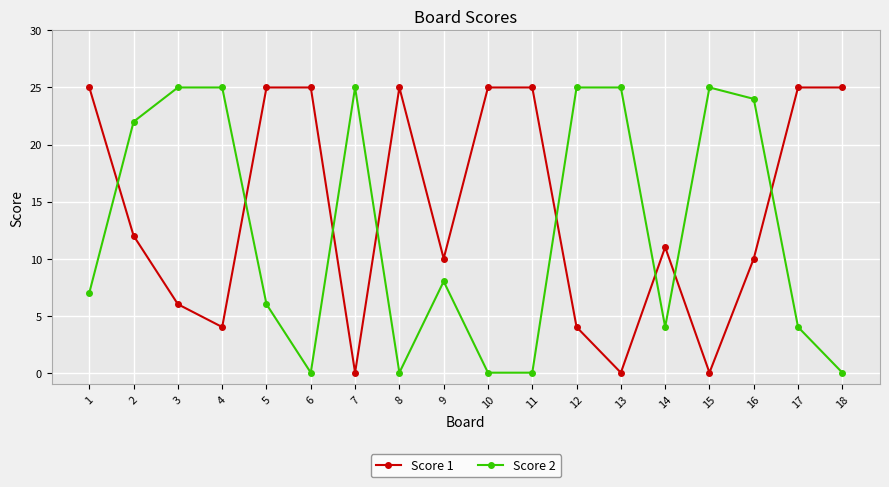

The value of Score 2 at 5 is 6. True or false?

True